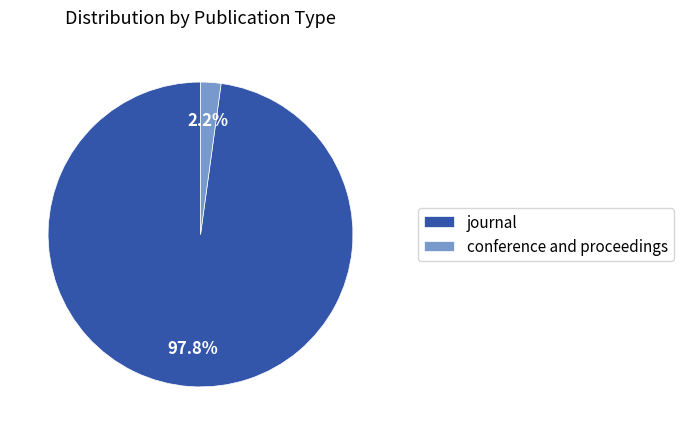

To the nearest percent, what is the difference between the conference and proceedings and journal slice percentages?

96%